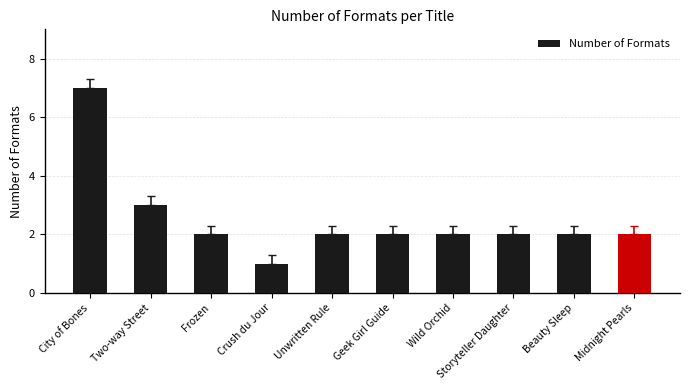

How many data points does each series have?

10